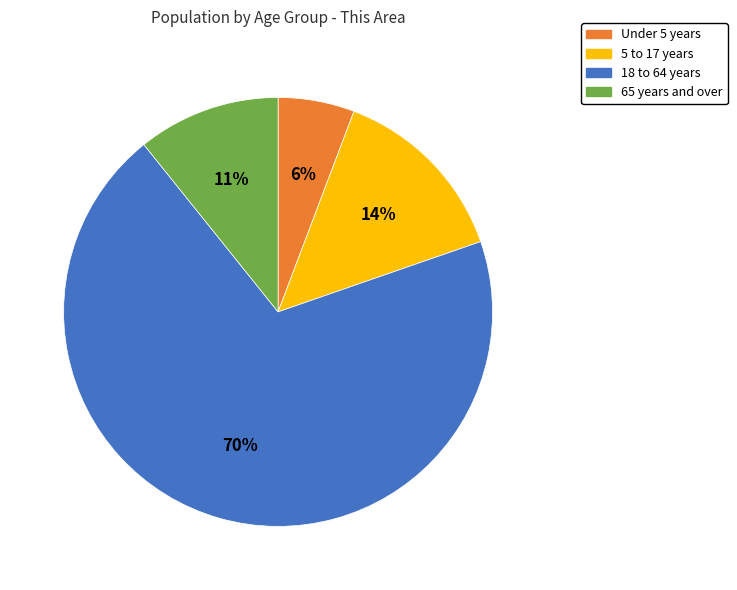

To the nearest percent, what is the average slice percentage?

25%